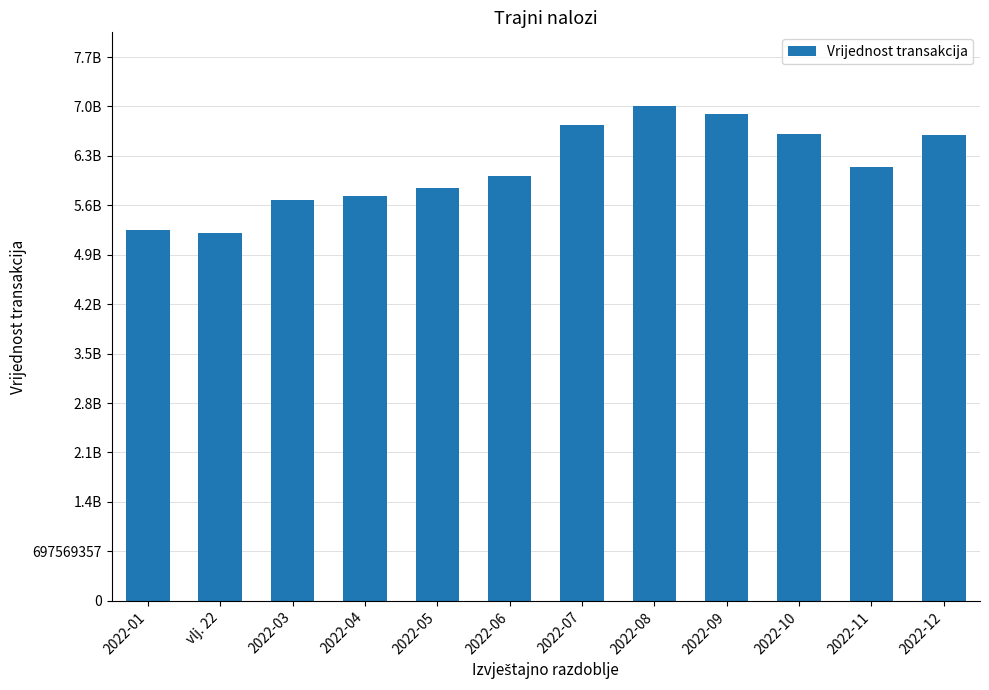

Does the chart contain any negative values?

No